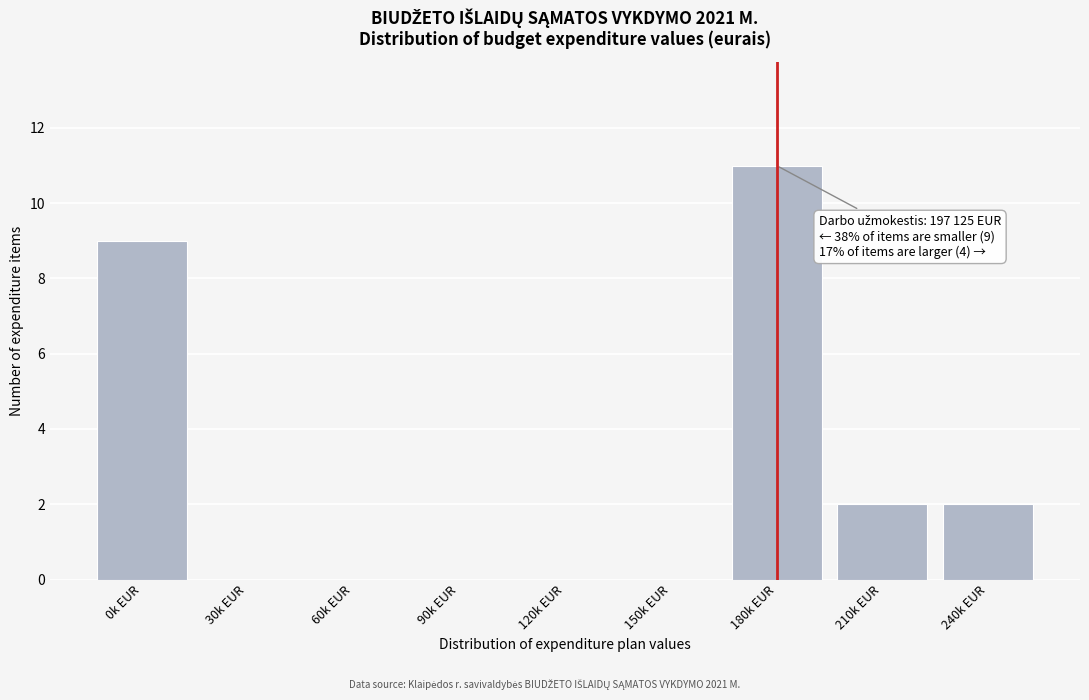

Reading right to left, transcribe all the data shown in this chart.

240k EUR=2	210k EUR=2	180k EUR=11	150k EUR=0	120k EUR=0	90k EUR=0	60k EUR=0	30k EUR=0	0k EUR=9